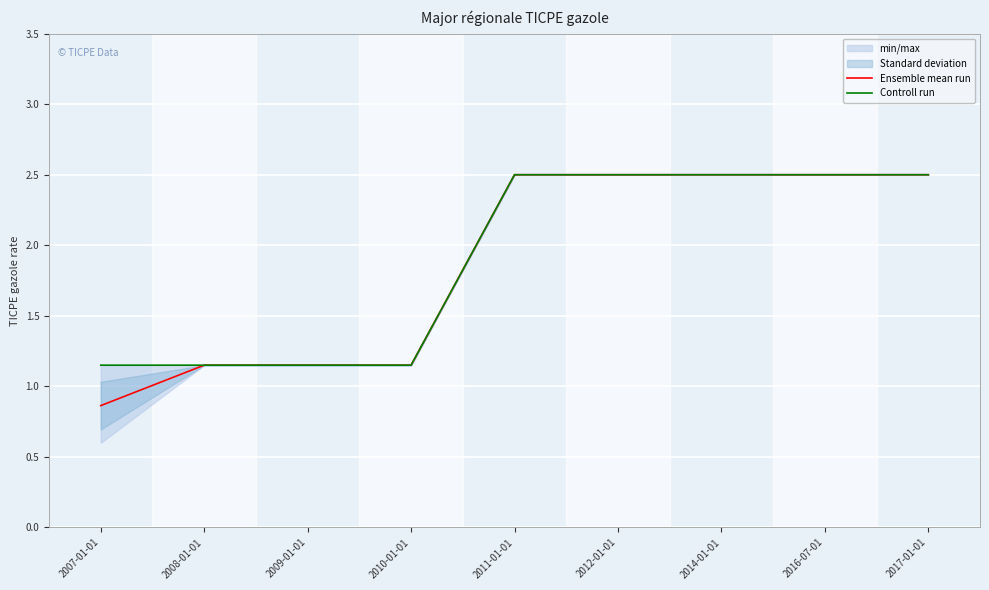

What is the value of the Controll run point at the 6th from the left?

2.5